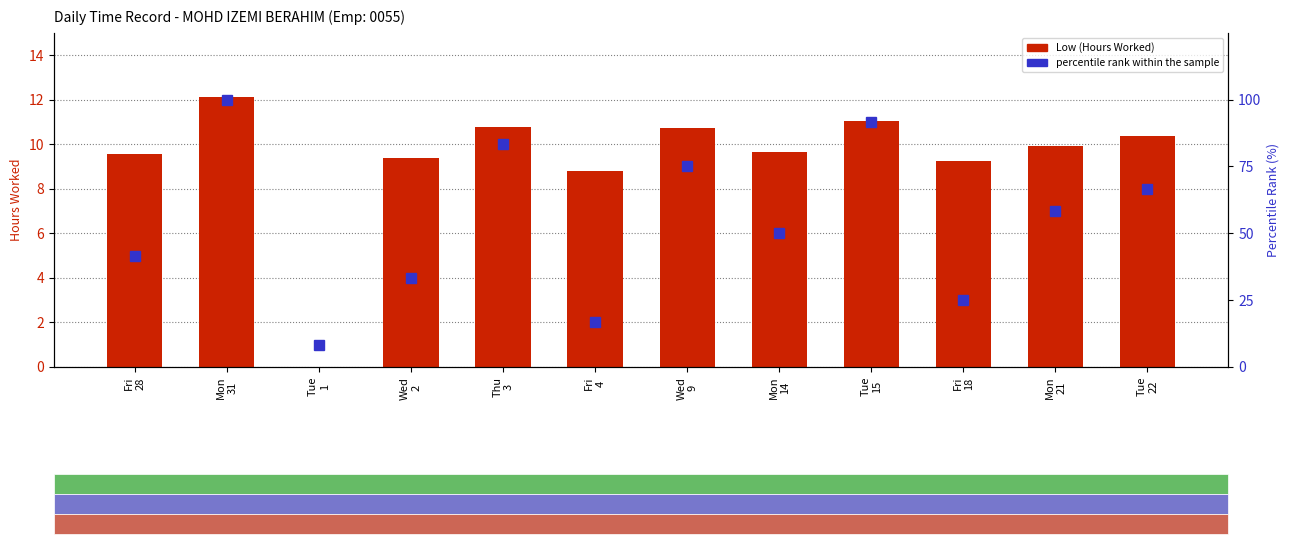

Reading left to right, transcribe all the data shown in this chart.

Low (Hours Worked): 9.5	12.1	0.0	9.4	10.8	8.8	10.7	9.6	11.0	9.2	9.9	10.4
percentile rank within the sample: 41.7	100.0	8.3	33.3	83.3	16.7	75.0	50.0	91.7	25.0	58.3	66.7